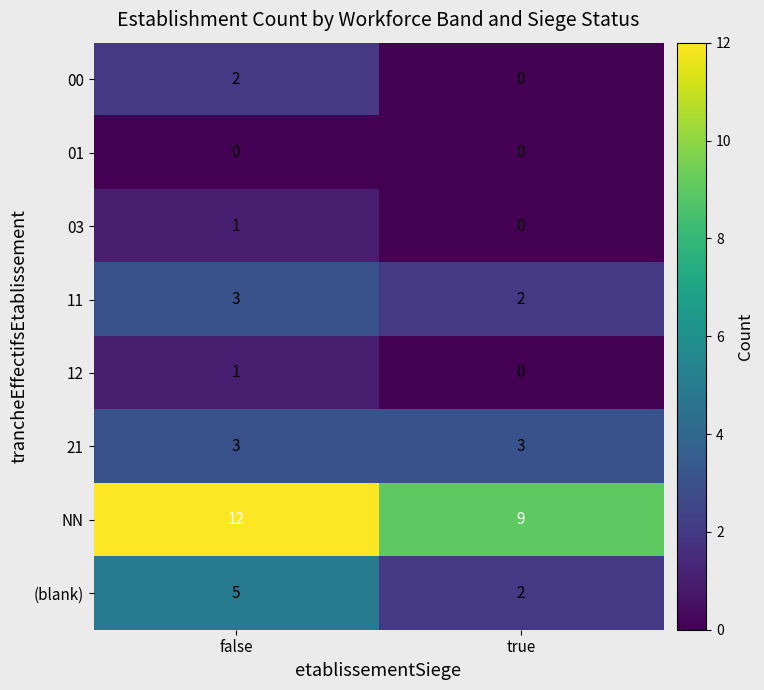

At which category is the sum across all series the highest?

false